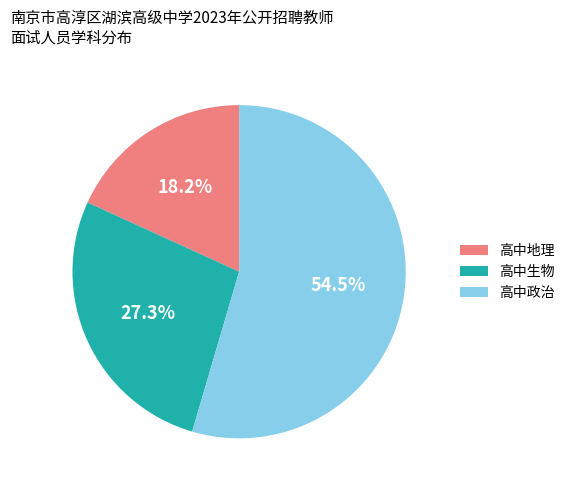

Rank the categories by value from highest to lowest.

高中政治, 高中生物, 高中地理